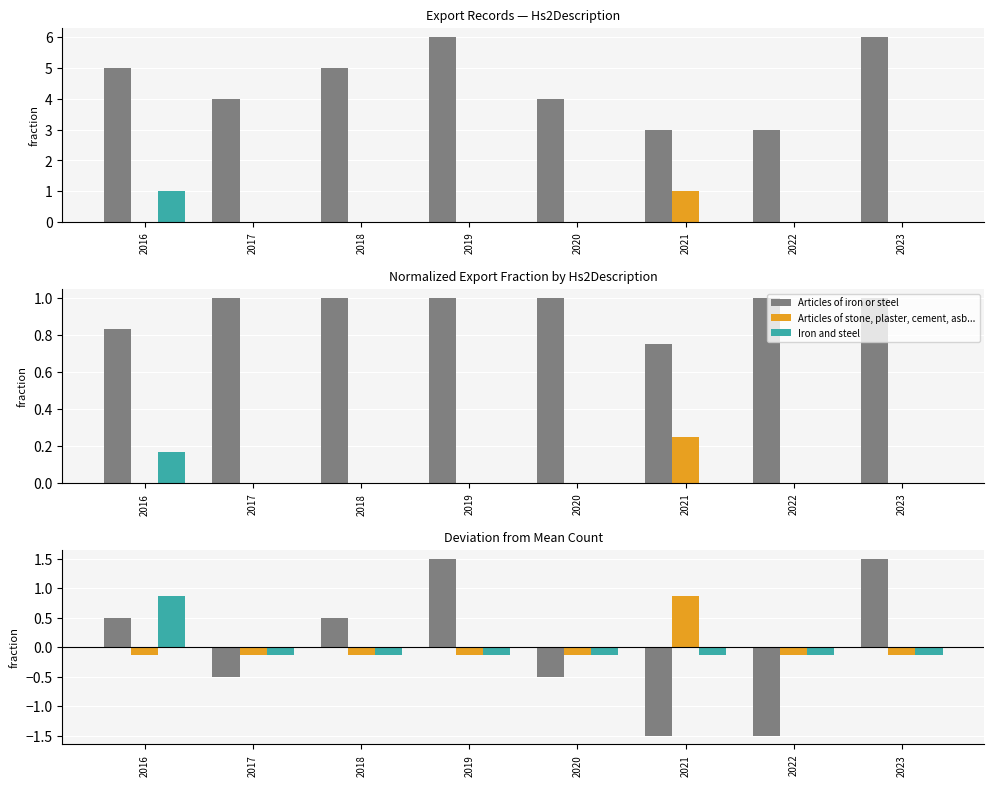

Which series changed the most between 2016 and 2023?

Articles of iron or steel